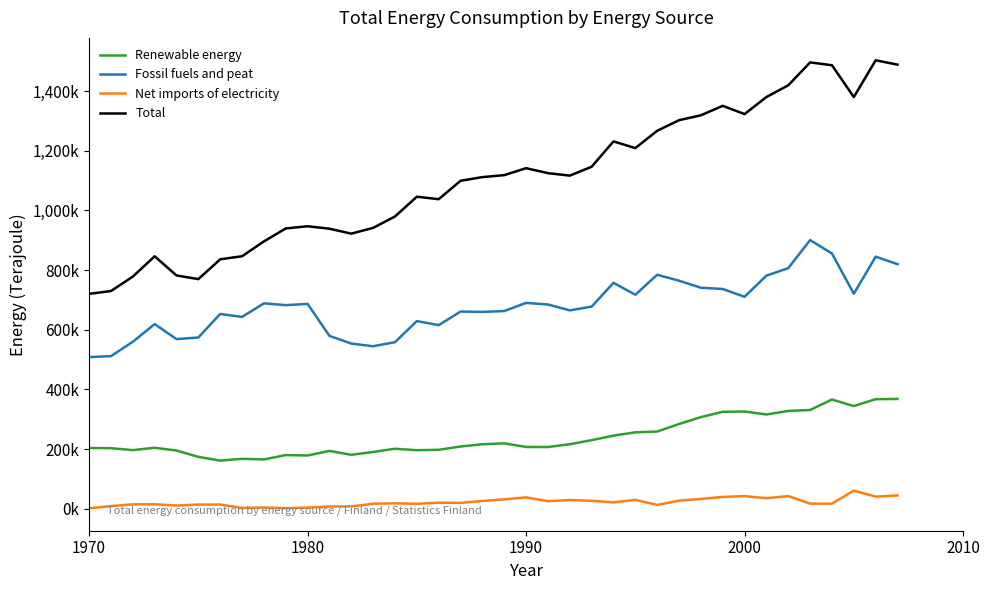

True or false: Renewable energy and Fossil fuels and peat intersect in this chart.

False